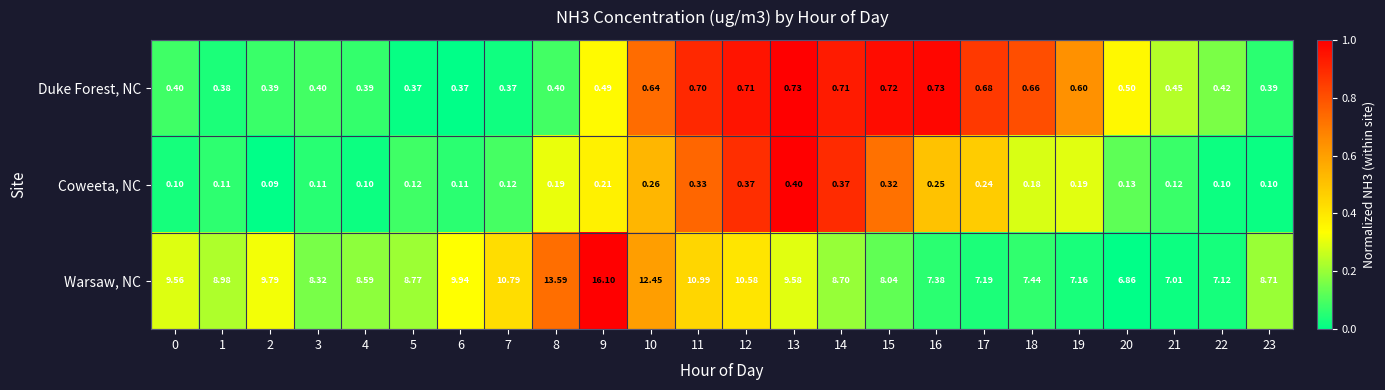

Which series has the largest total across all categories?

Warsaw, NC